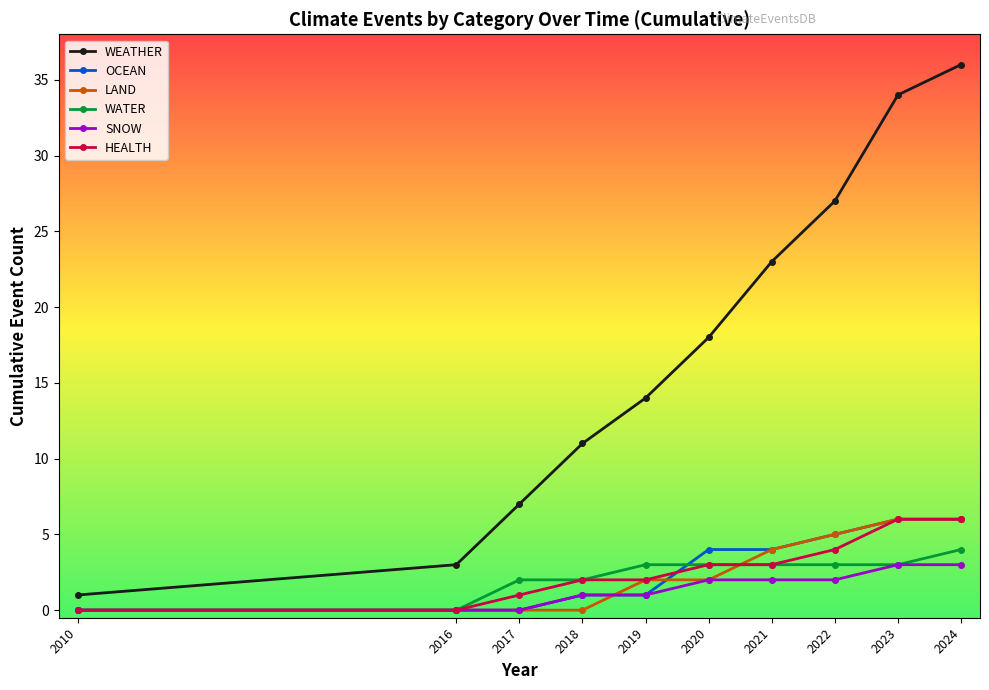

What is the sum of the LAND values at 2024 and 2018?

6